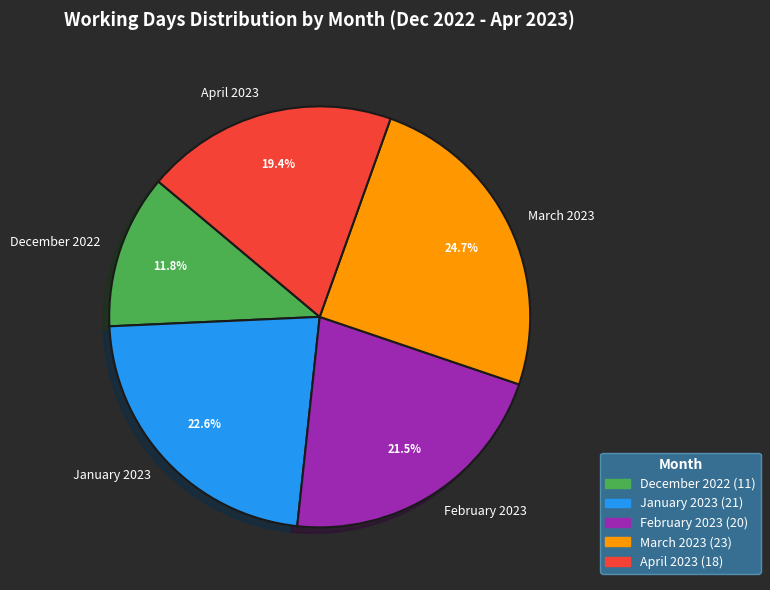

How many slices are in this pie chart?

5